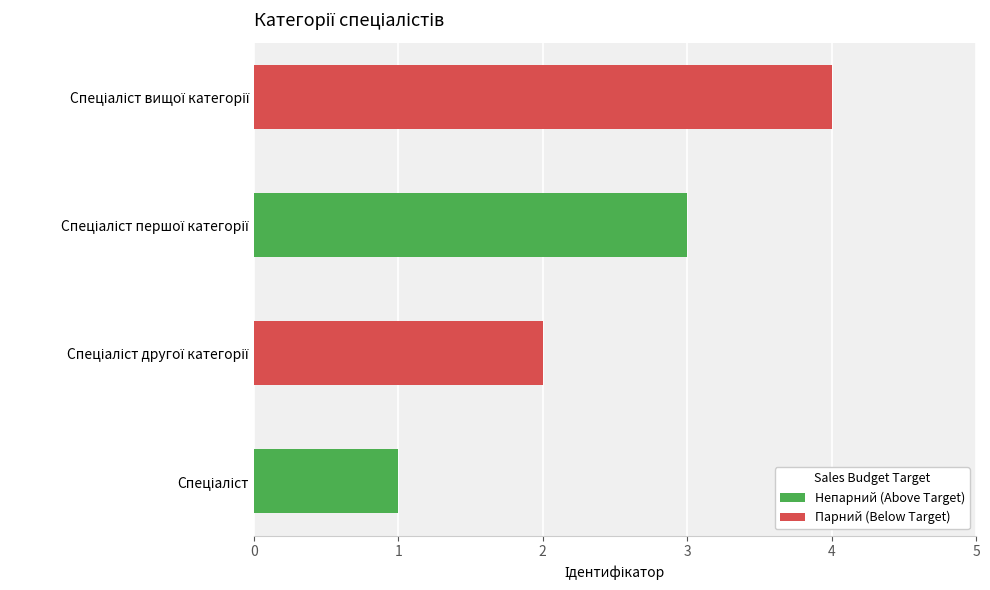

What is the maximum value shown in the chart?

4